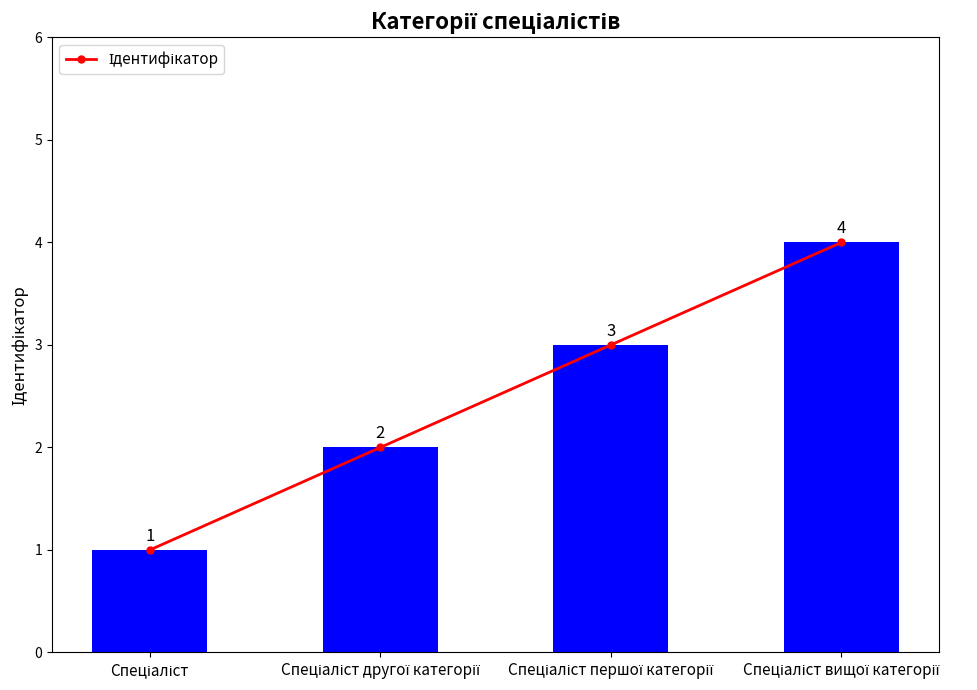

The value at Спеціаліст is 1. True or false?

True